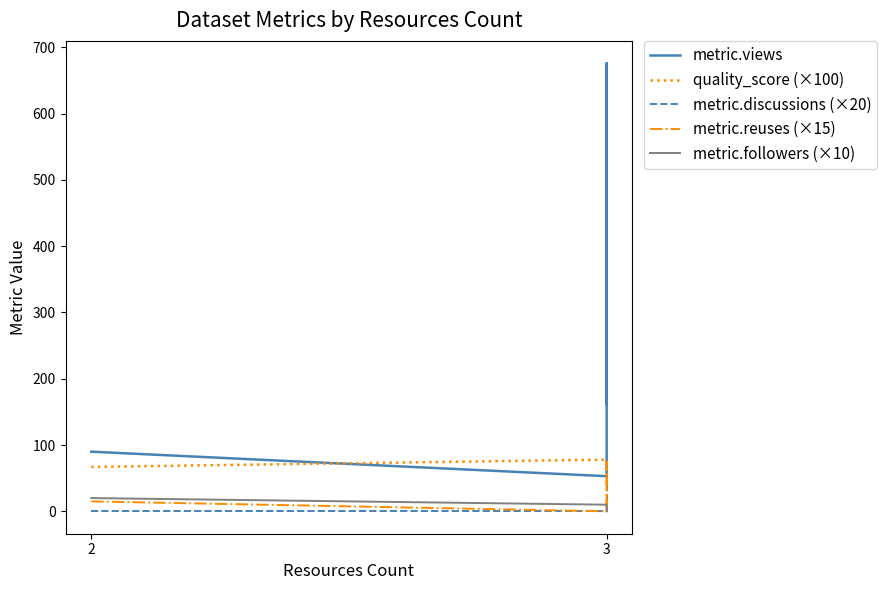

Where is quality_score (×100) nearest to the value 67?

2